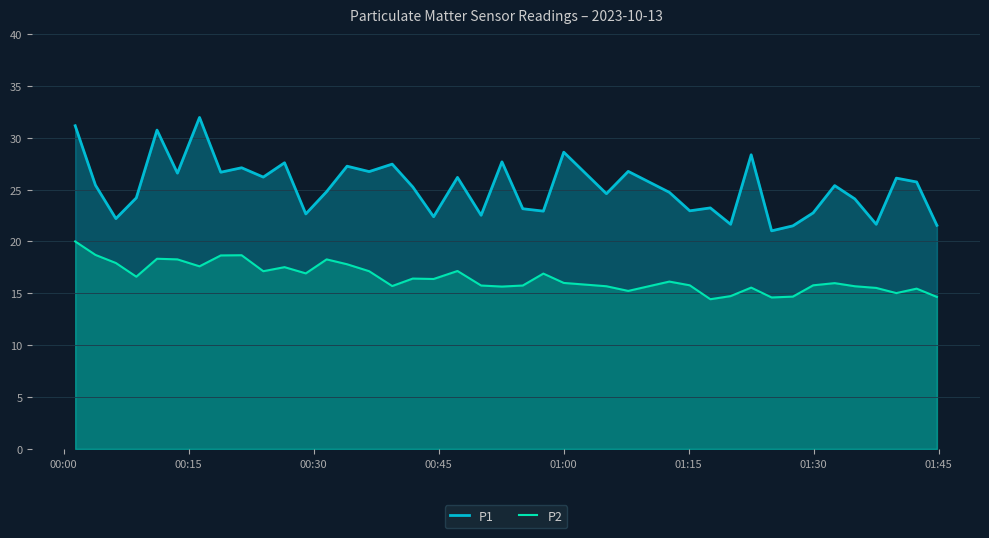

Which series has the largest total across all categories?

P1